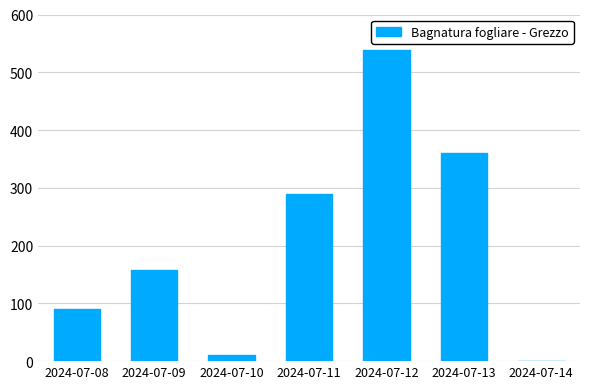

At which label is the value closest to 269?

2024-07-11